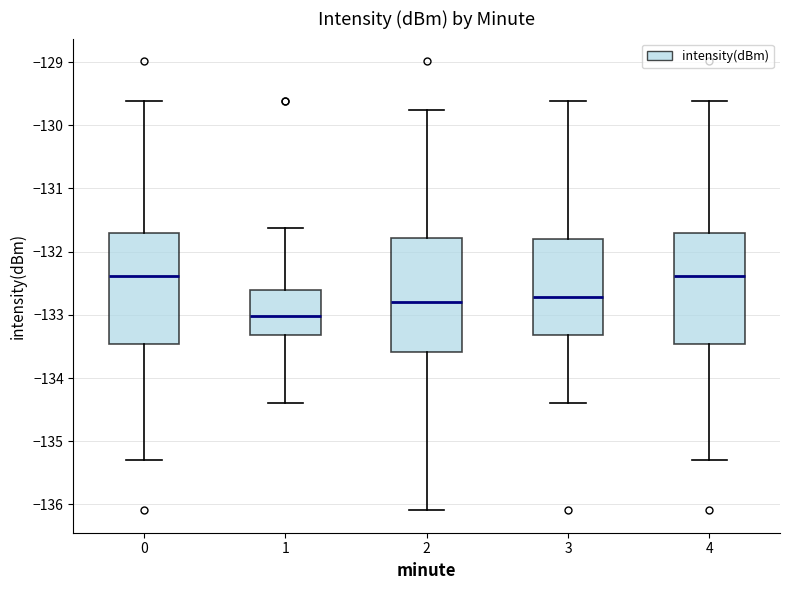

Reading left to right, read every box against the y-axis: the position of its median line, the range the box covers, and the ends of its whiskers. The values are not printed on the chart, so give them approximately, as read against the axis.

0: median -132.4, box -133.5 to -131.7, whiskers -135.3 to -129.6
1: median -133.0, box -133.3 to -132.6, whiskers -134.4 to -131.6
2: median -132.8, box -133.6 to -131.8, whiskers -136.1 to -129.8
3: median -132.7, box -133.3 to -131.8, whiskers -134.4 to -129.6
4: median -132.4, box -133.5 to -131.7, whiskers -135.3 to -129.6